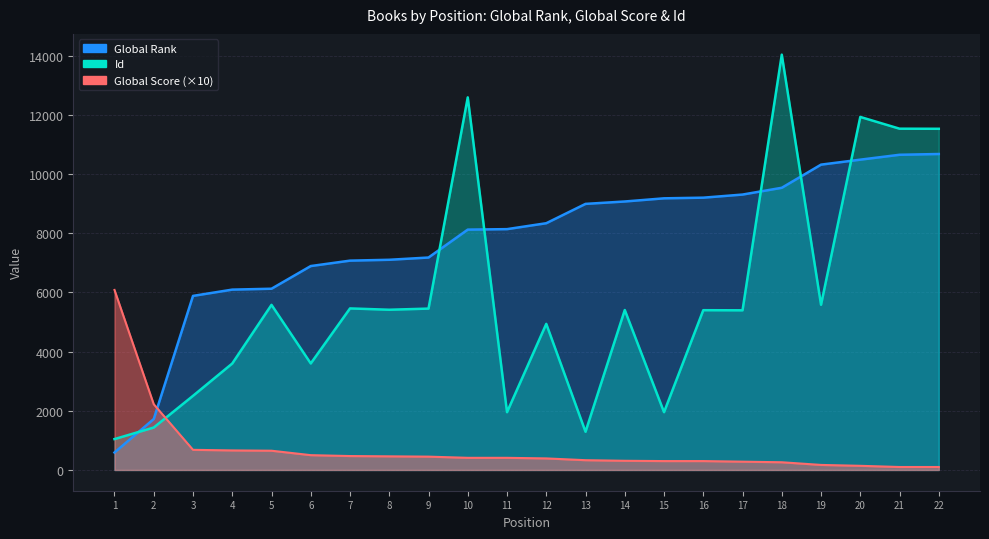

Reading left to right, extract all data points from this chart.

Global Rank: 1=589	2=1720	3=5880	4=6092	5=6122	6=6888	7=7071	8=7100	9=7176	10=8119	11=8135	12=8335	13=8988	14=9069	15=9176	16=9198	17=9303	18=9532	19=10314	20=10482	21=10647	22=10673
Id: 1=1043	2=1433	3=2504	4=3596	5=5577	6=3598	7=5457	8=5412	9=5451	10=12586	11=1952	12=4935	13=1290	14=5403	15=1952	16=5397	17=5393	18=14029	19=5580	20=11925	21=11528	22=11525
Global Score (×10): 1=6080	2=2220	3=680	4=660	5=650	6=500	7=470	8=460	9=450	10=410	11=410	12=390	13=330	14=310	15=300	16=300	17=280	18=260	19=170	20=140	21=100	22=100